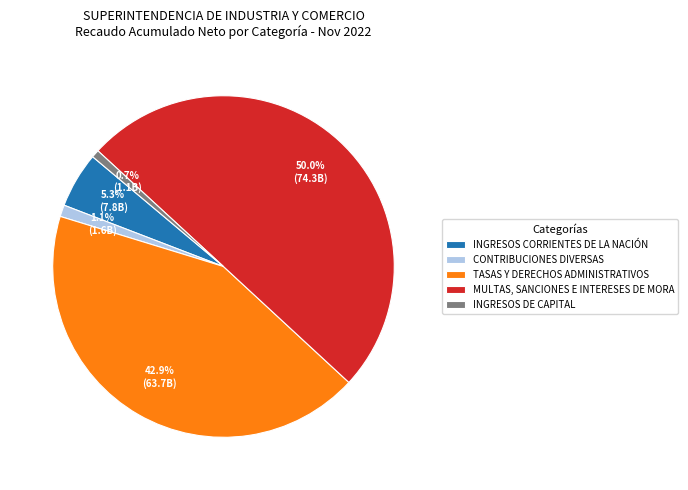

What portion of the pie excludes INGRESOS DE CAPITAL?

99.3%